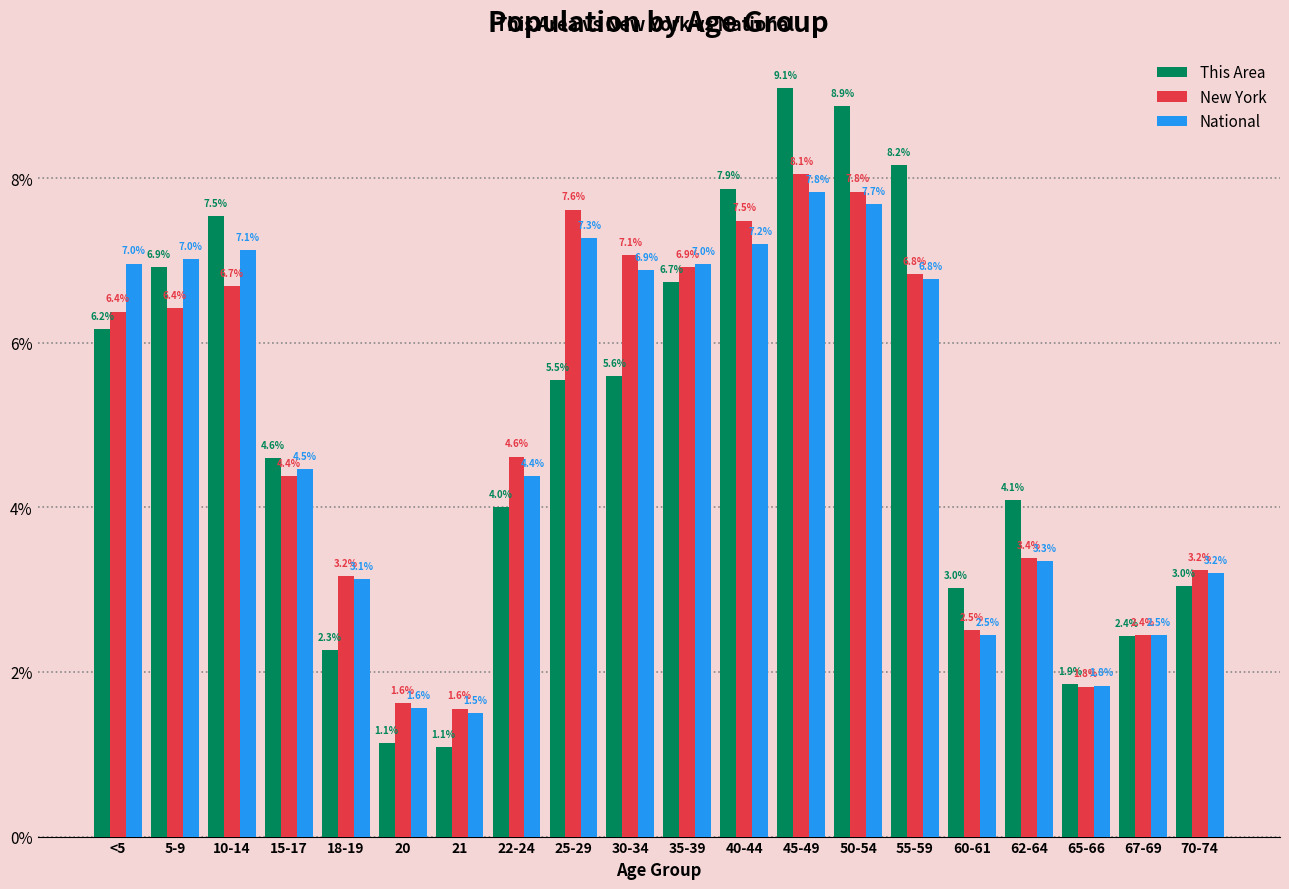

At how many categories does at least one series exceed 4?

13